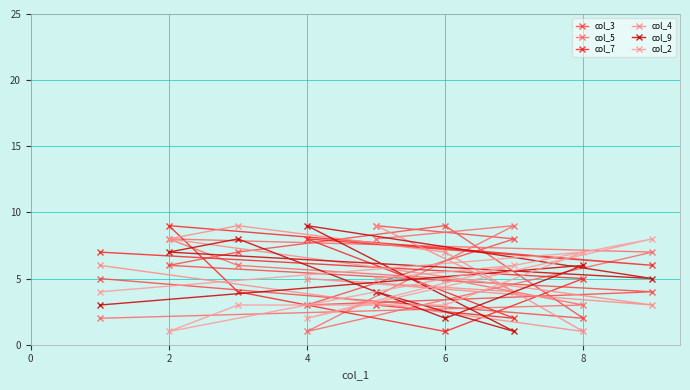

How many lines are shown in the chart?

6